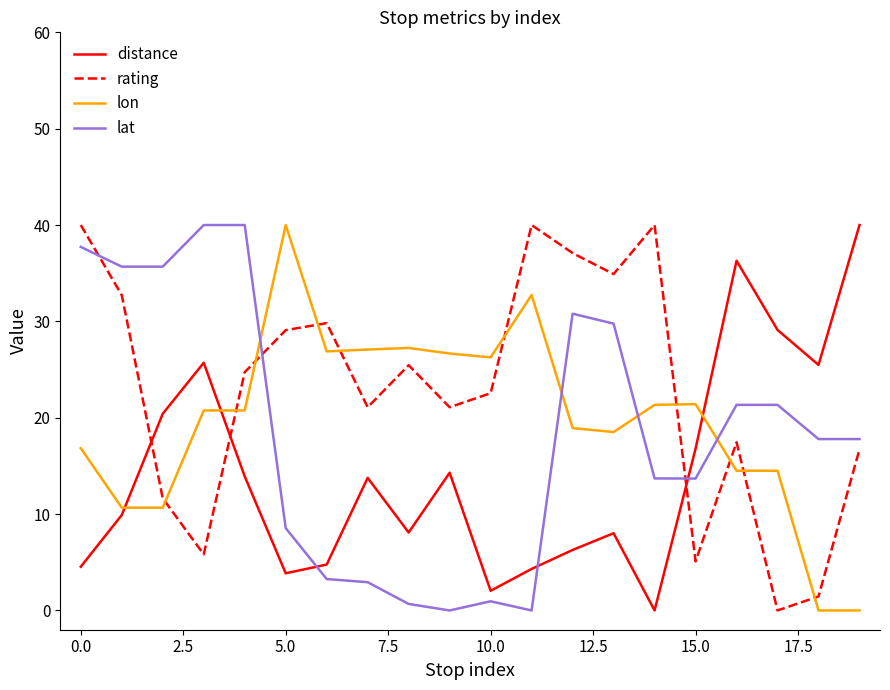

What is the maximum value for rating?

40.0